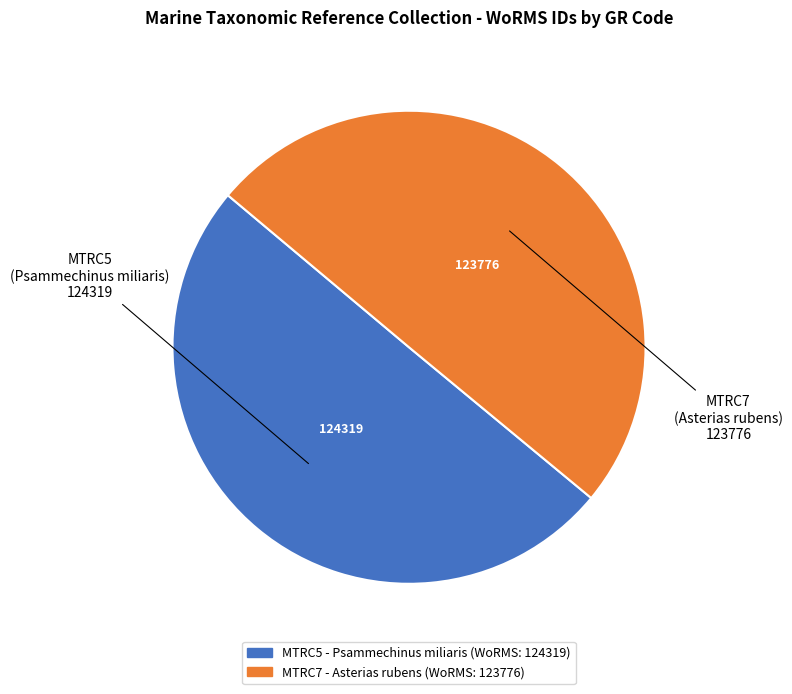

Do MTRC5 and MTRC7 together represent more than half of the pie?

Yes